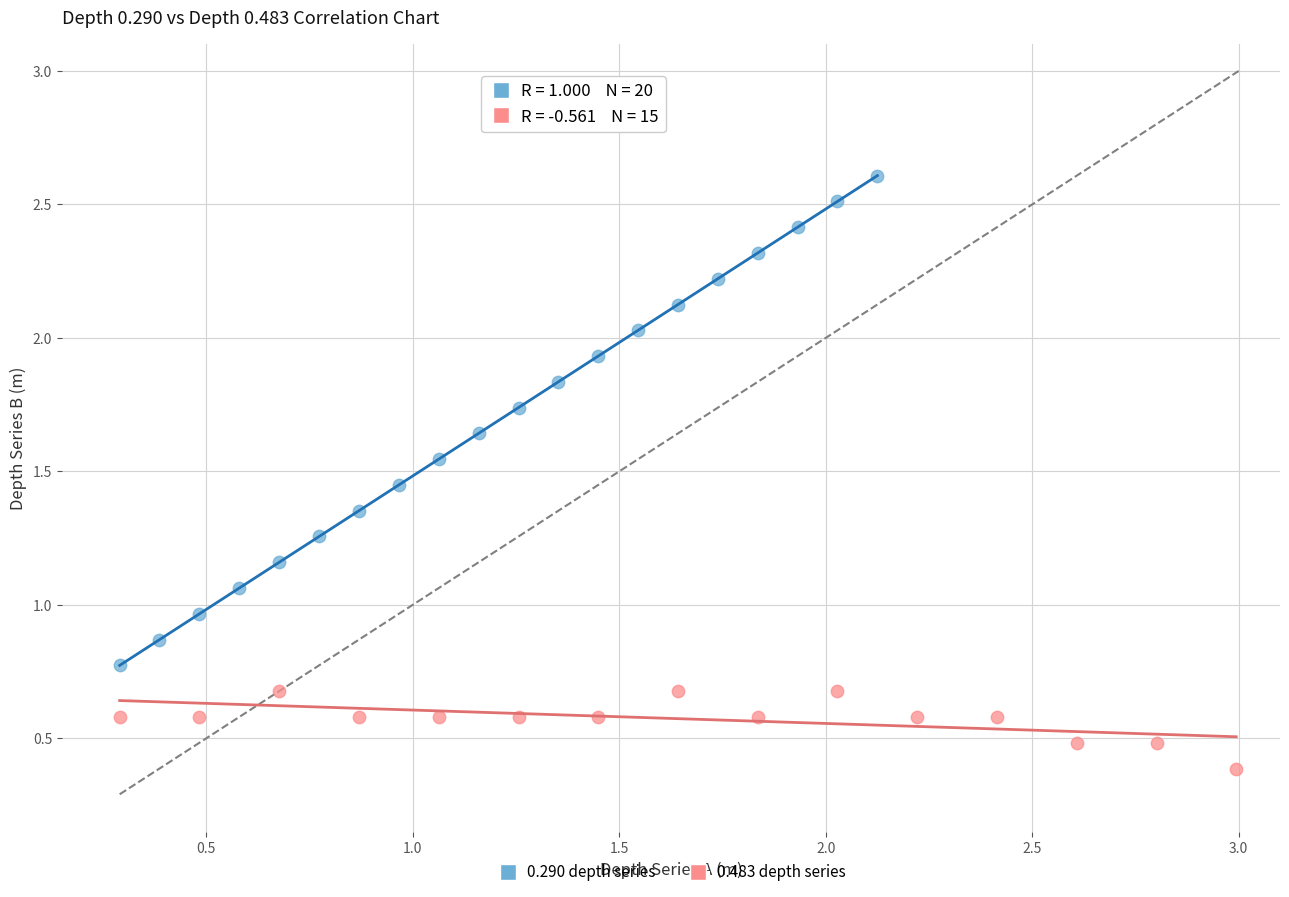

Which series contains the lowest Y value?

0.483 depth series